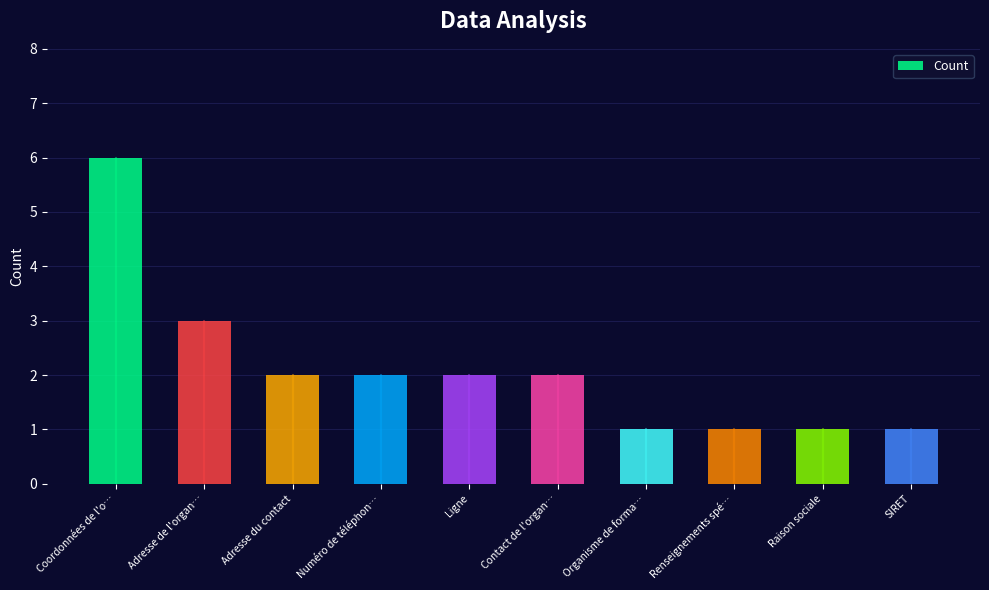

What is the change in value from Coordonnées de l'o… to Renseignements spé…?

-5